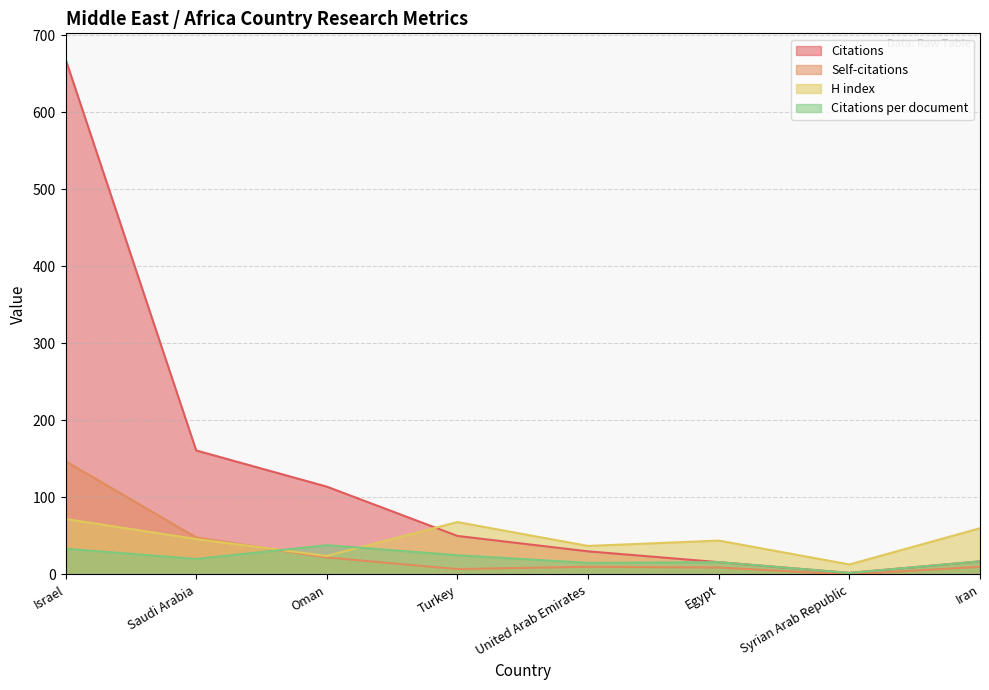

How many interior local peaks does the Citations per document series have?

2